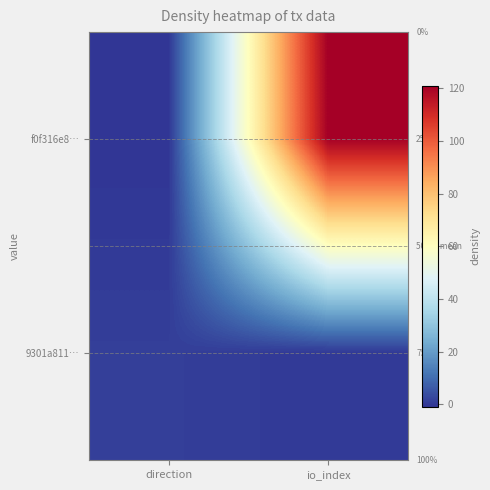

Which category has the lowest value across all series?

direction